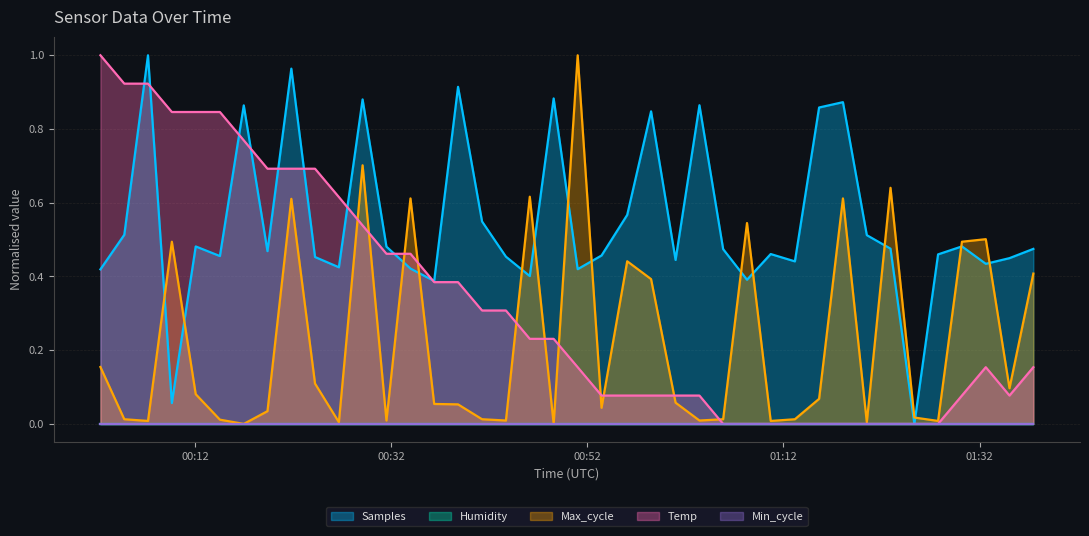

True or false: Temp and Max_cycle cross at least once.

True